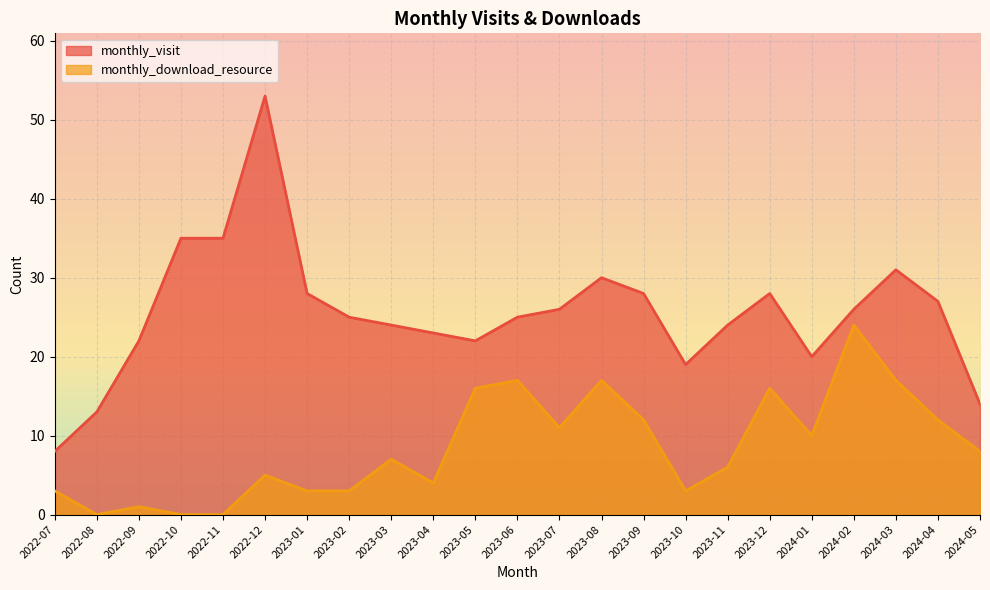

Rank the series by their average value, from lowest to highest.

monthly_download_resource, monthly_visit